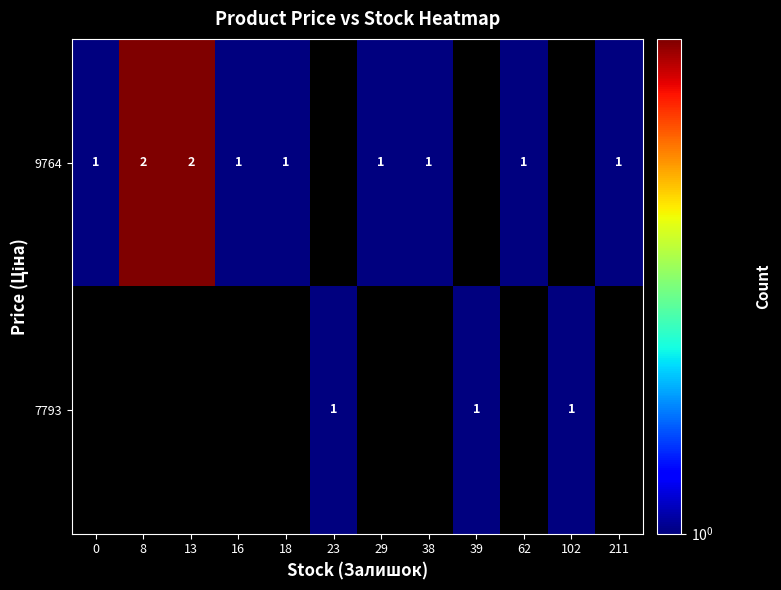

Rank the series by their average value, from lowest to highest.

row_0, row_1